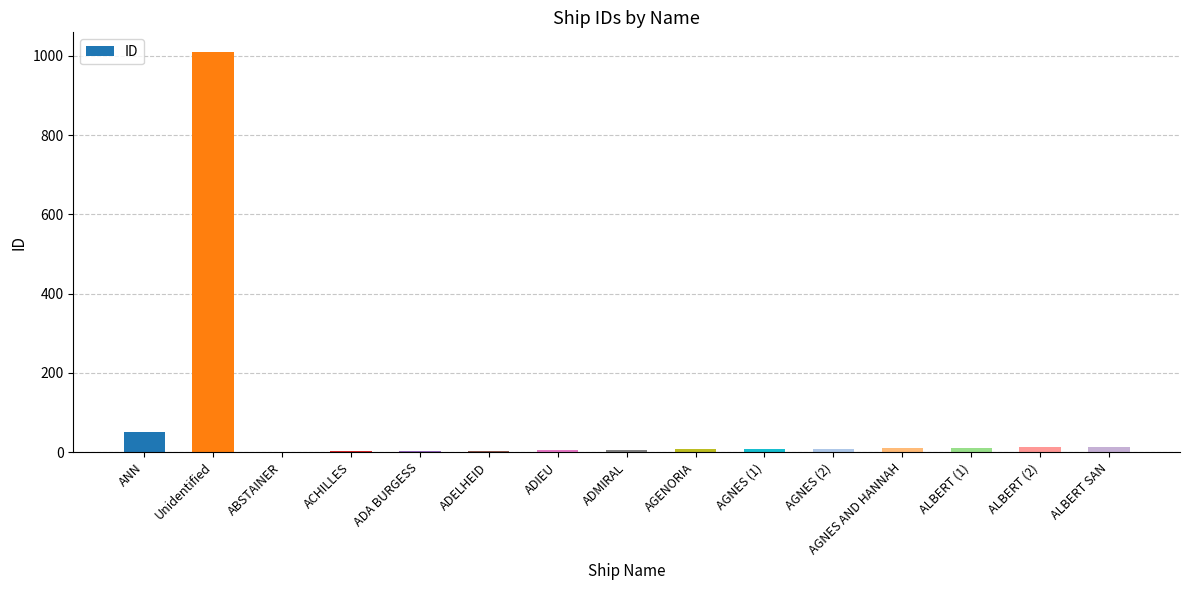

Which category has the highest value across all series?

Unidentified